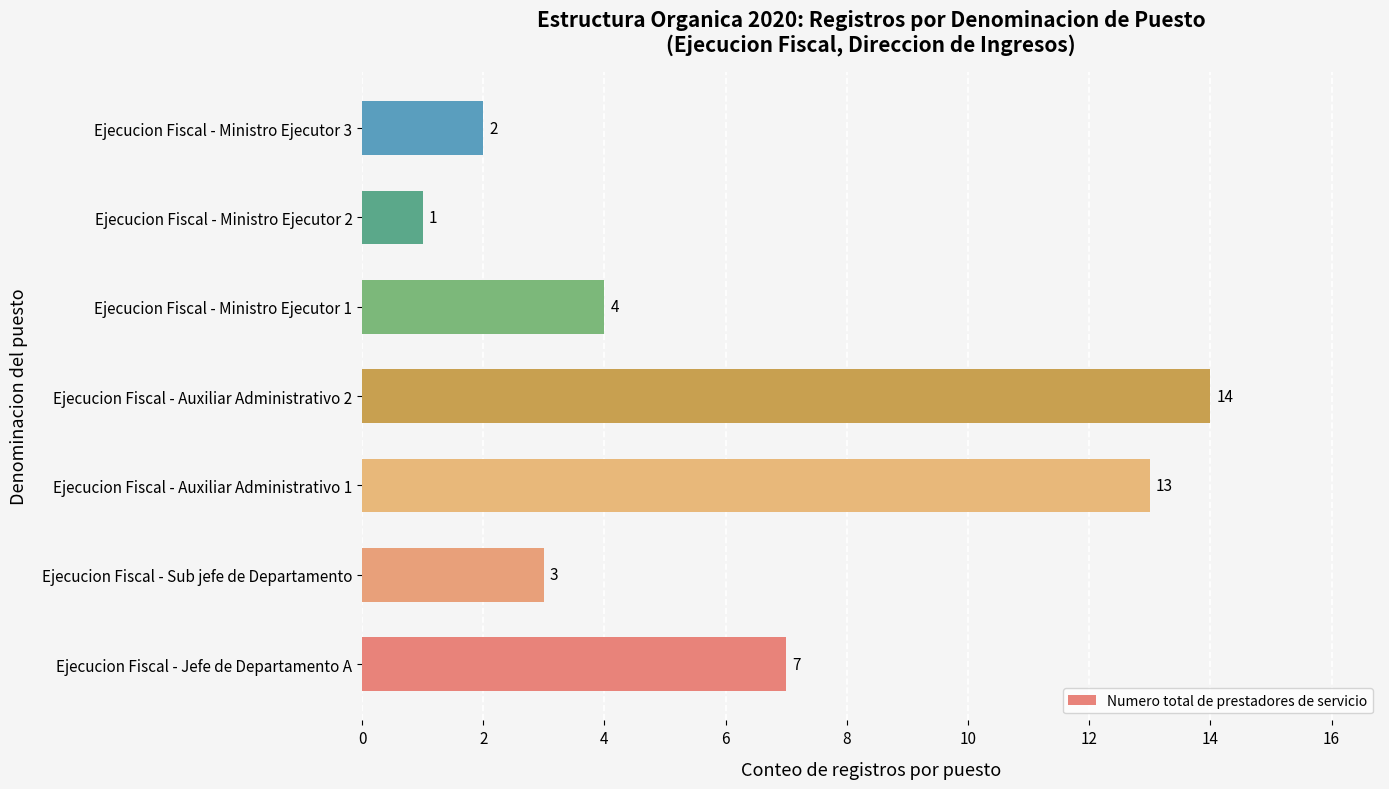

What is the change in value from Ejecucion Fiscal - Ministro Ejecutor 1 to Ejecucion Fiscal - Ministro Ejecutor 2?

-3